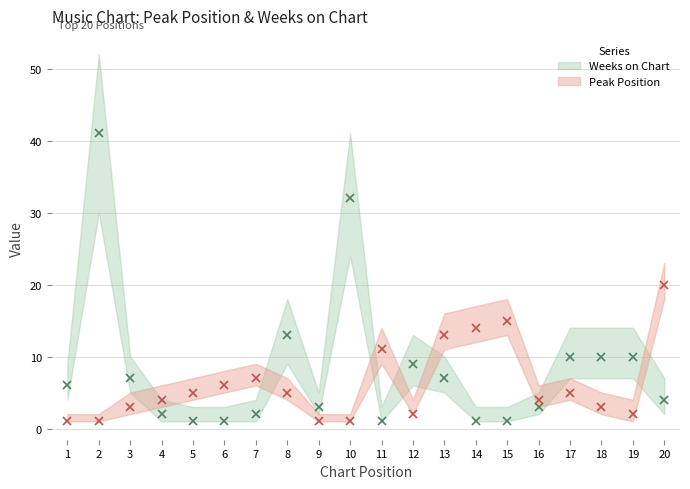

At how many categories does at least one series exceed 21?

2